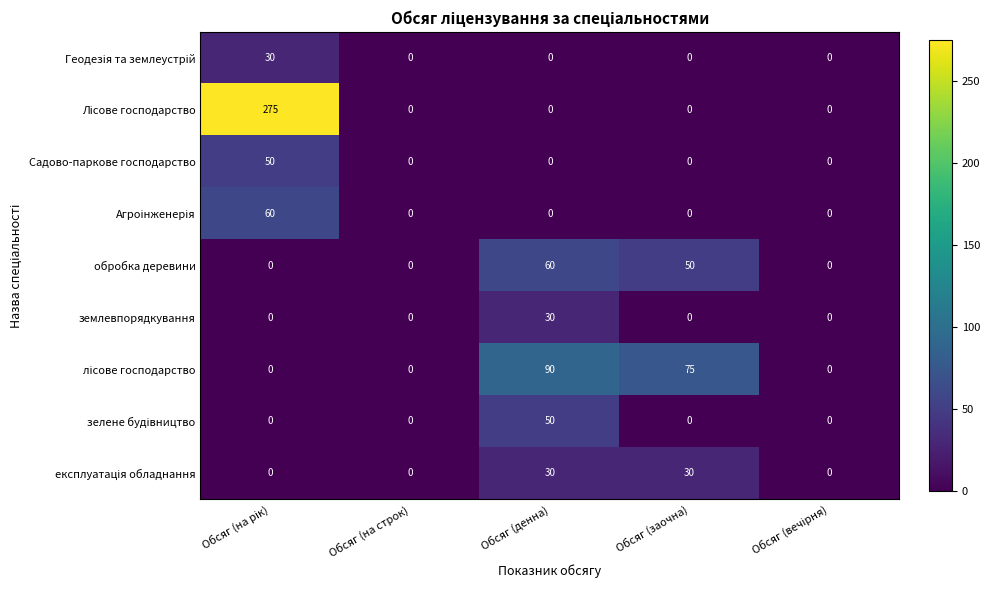

What is the spread (max minus min) of values at Обсяг (денна)?

90